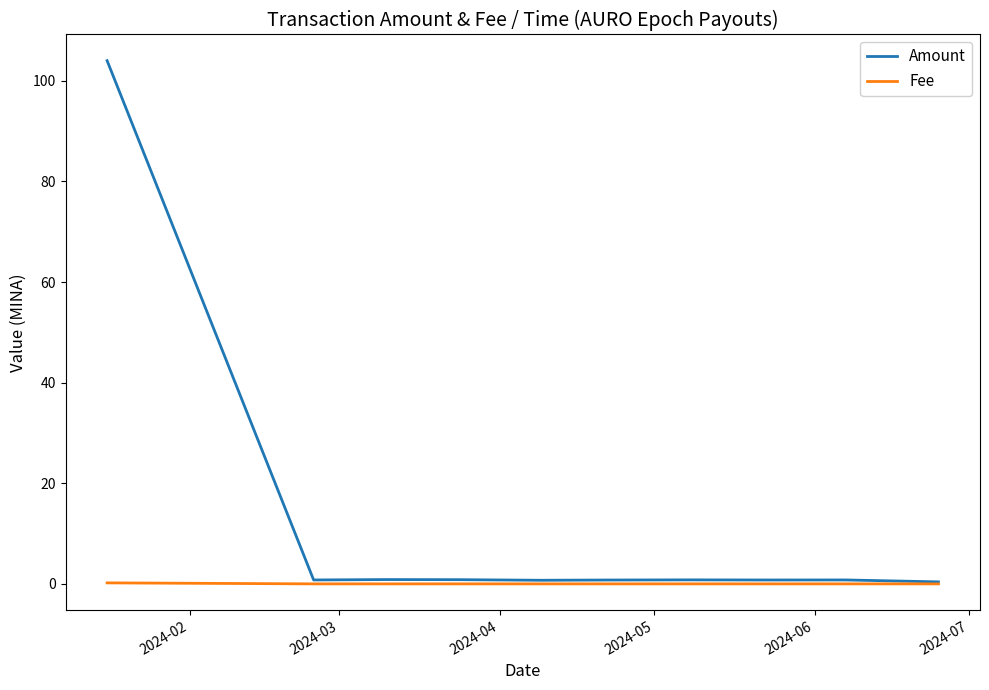

What is the greatest value displayed?

104.0